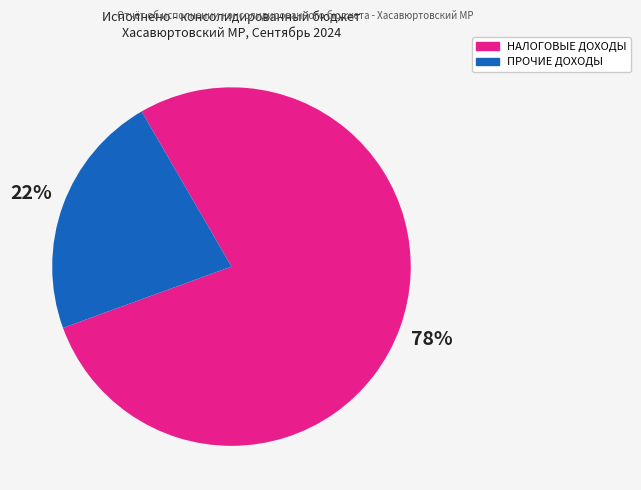

To the nearest percent, what is the difference between the largest and smallest slice percentages?

56%